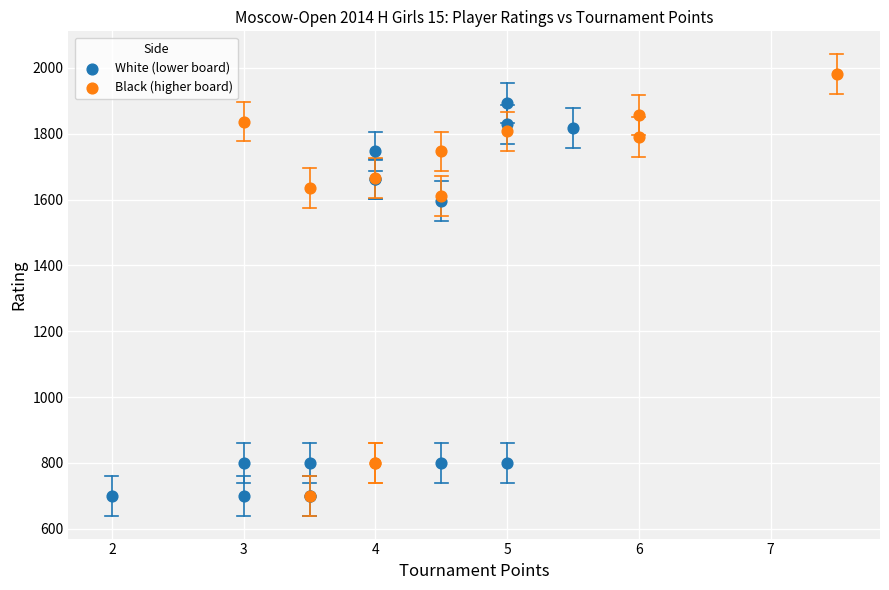

Which series contains the highest Y value?

Black (higher board)